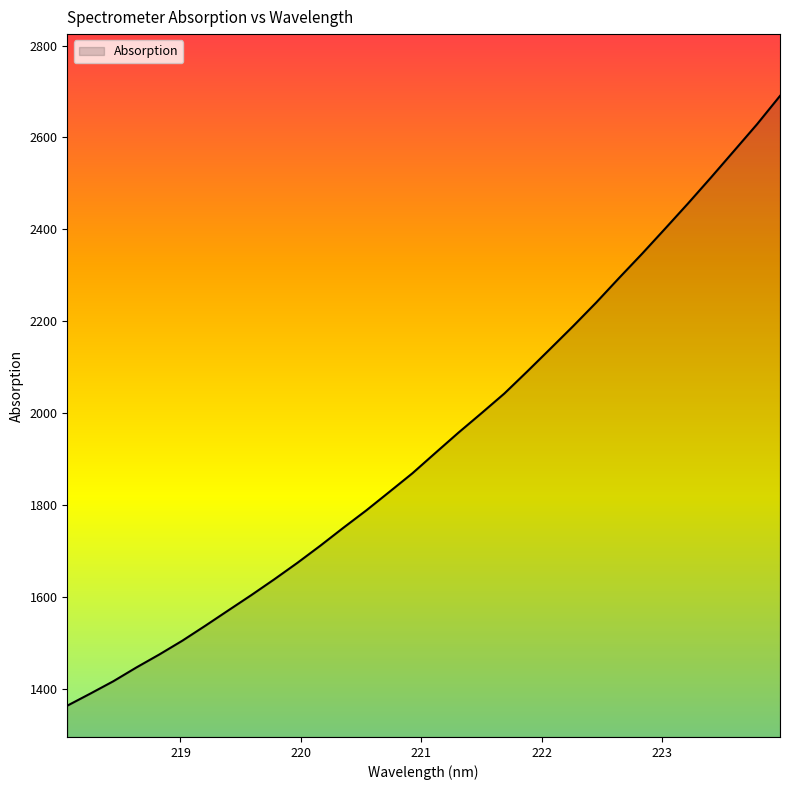

What is the minimum value shown in the chart?

1362.7